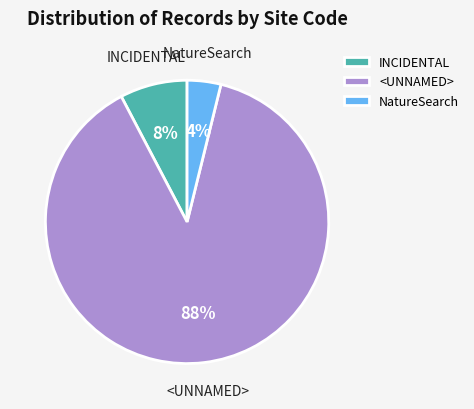

Between <UNNAMED> and INCIDENTAL, which is larger?

<UNNAMED>